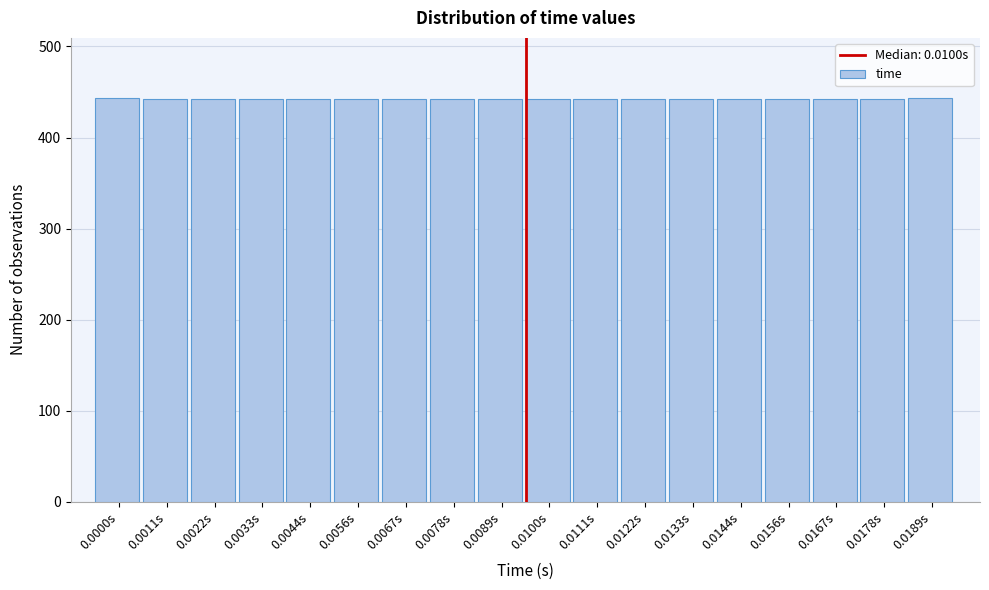

The chart shows a value of 753 at 0.0000s. True or false?

False